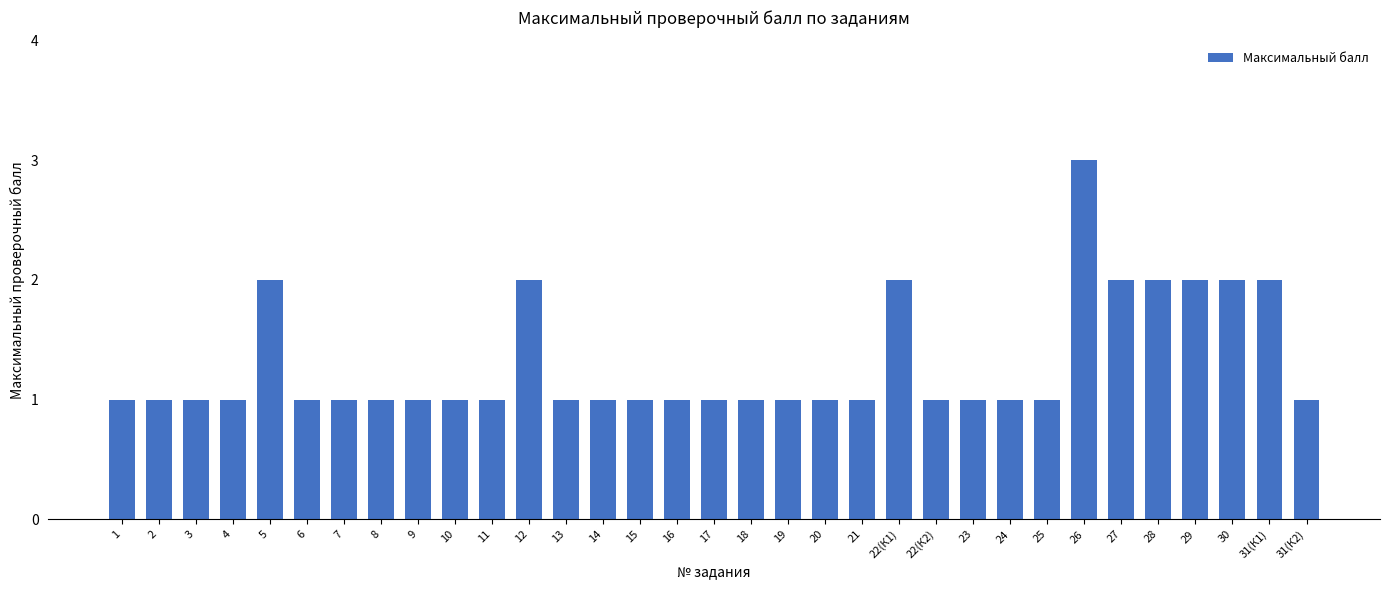

What is the label of the 24th bar from the right?

10